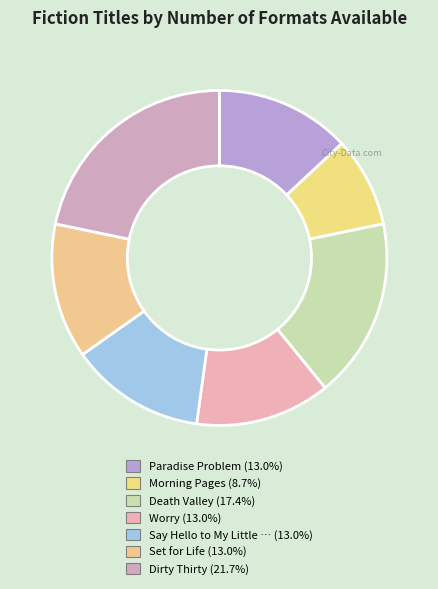

How many segments does this pie chart have?

7